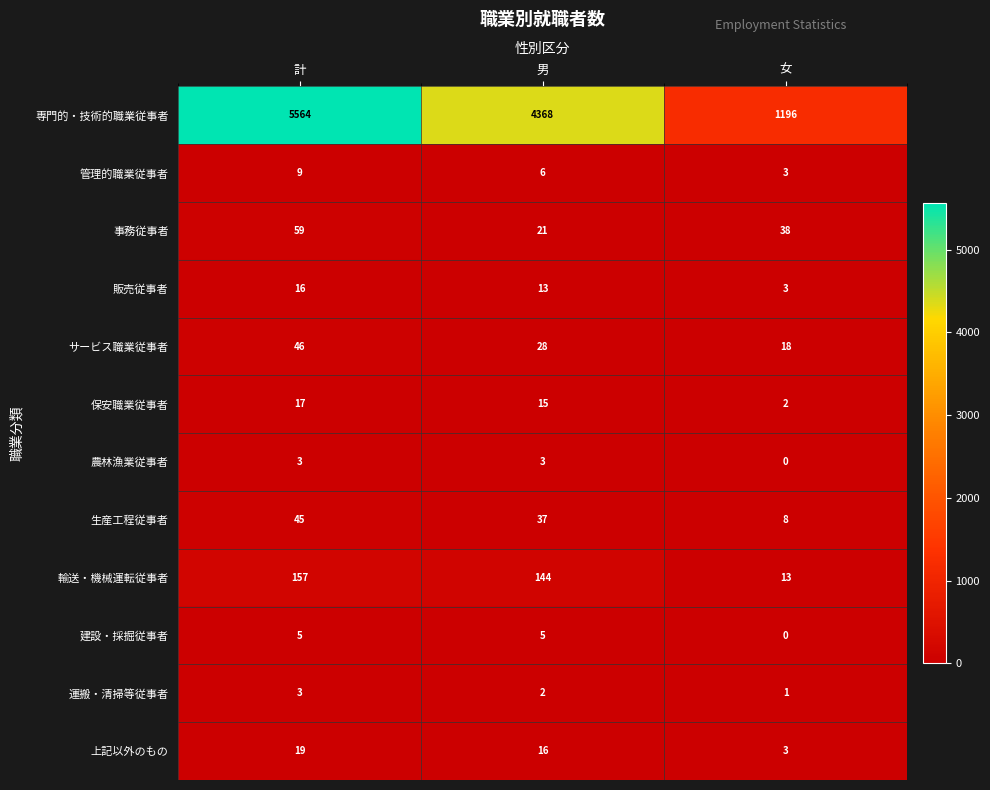

Rank the series at 男 from highest to lowest value.

専門的・技術的職業従事者, 輸送・機械運転従事者, 生産工程従事者, サービス職業従事者, 事務従事者, 上記以外のもの, 保安職業従事者, 販売従事者, 管理的職業従事者, 建設・採掘従事者, 農林漁業従事者, 運搬・清掃等従事者